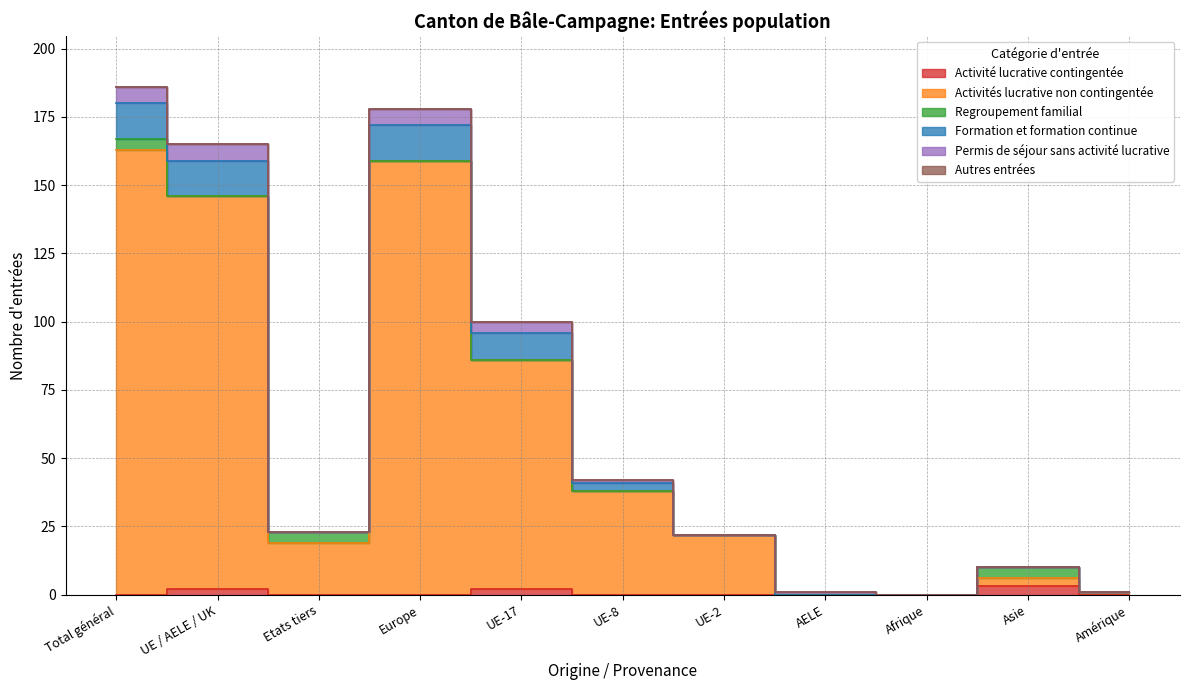

At which category does Activités lucrative non contingentée reach its first local peak?

Europe